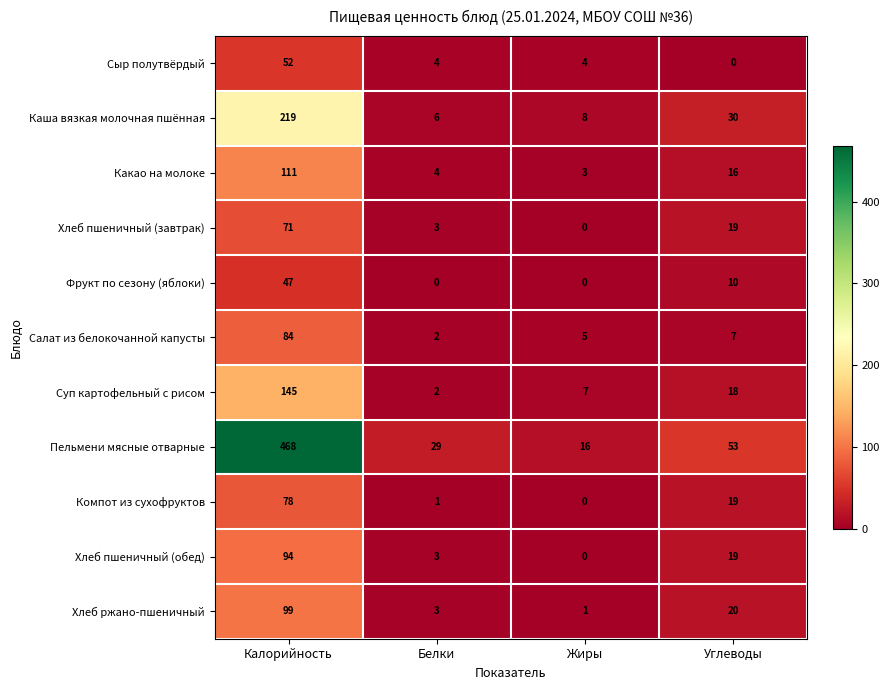

What is the total value across all series at Белки?

57